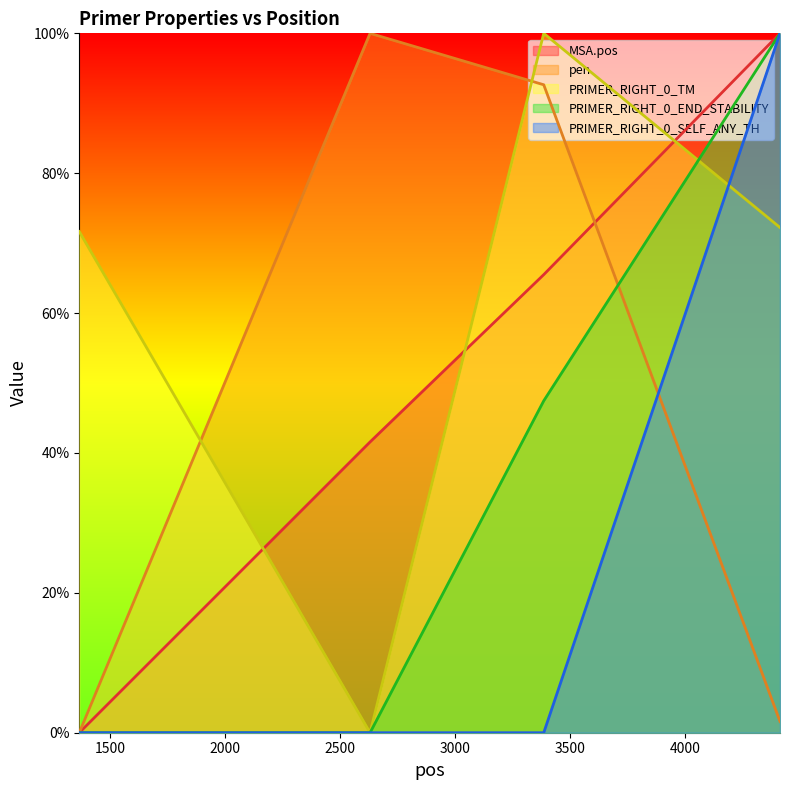

What is the difference between the second highest and second lowest values in the pen series?

91.0